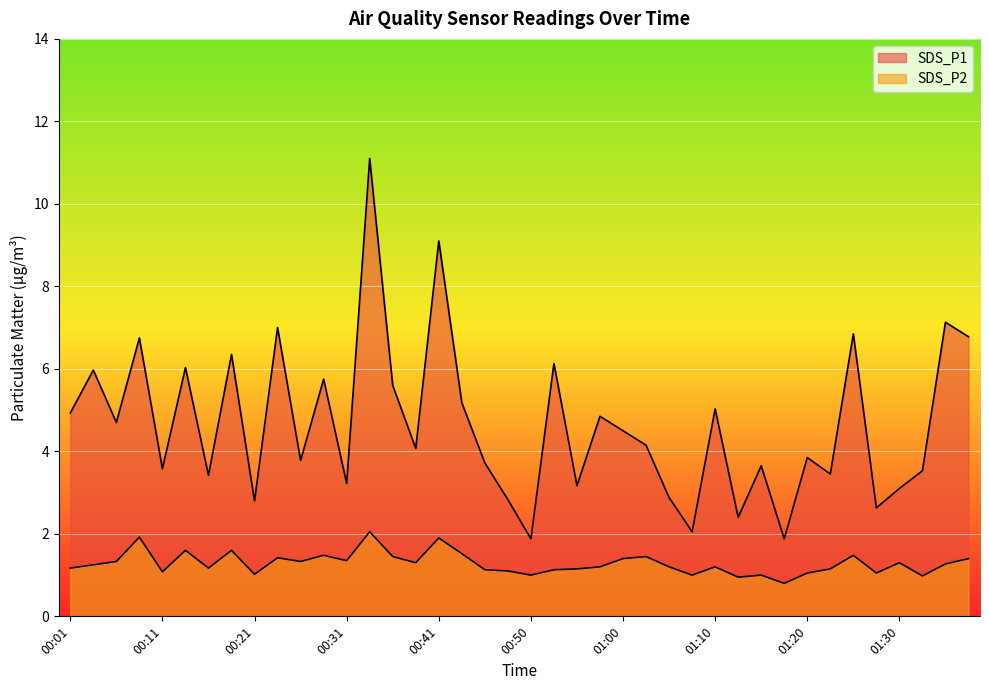

In SDS_P1, how many points are higher than both neighbors (excluding endpoints)?

15